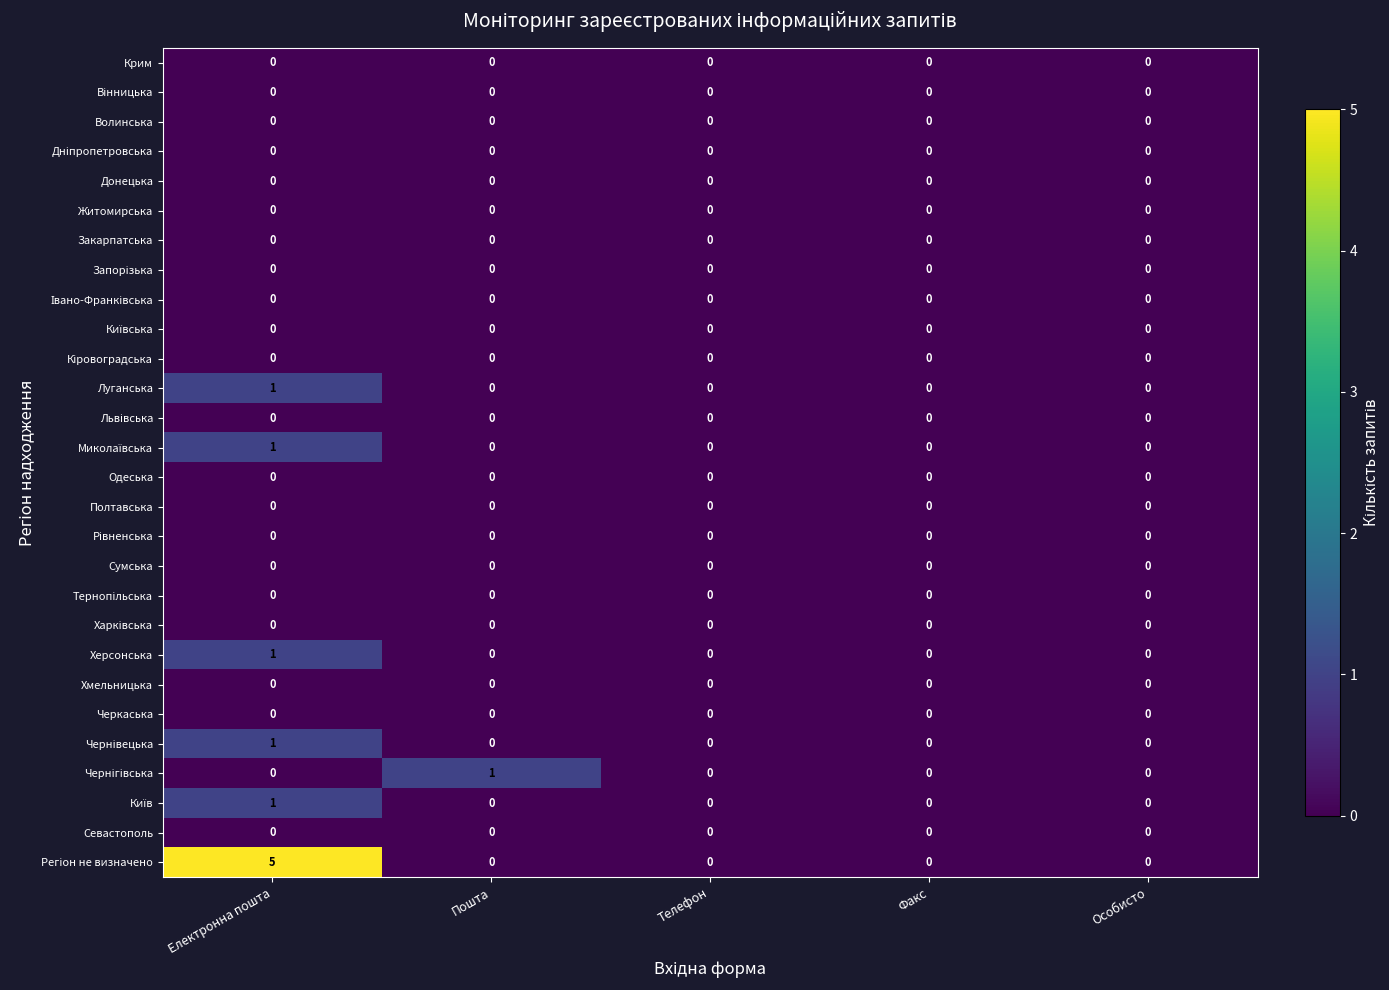

What is the spread (max minus min) of values at Електронна пошта?

5